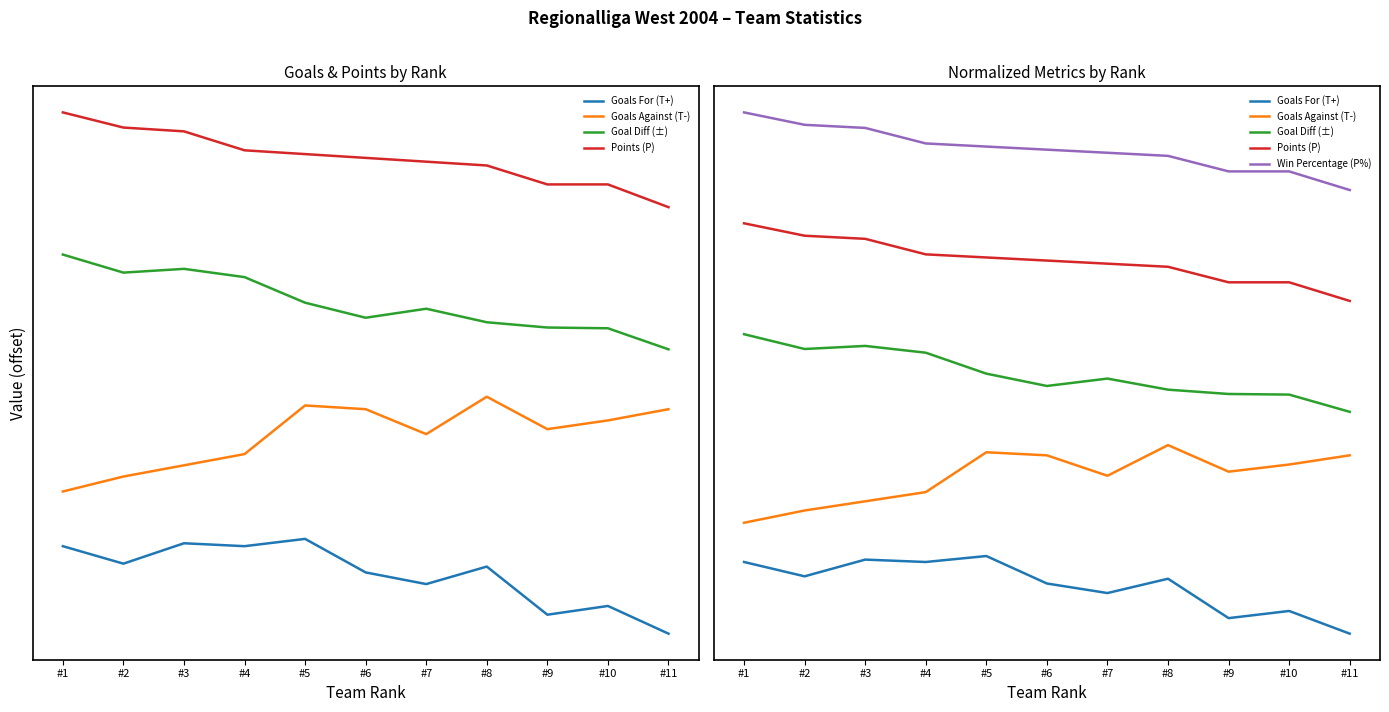

What is the difference between the maximum and minimum values in the Goals Against (T-) series?

35.0